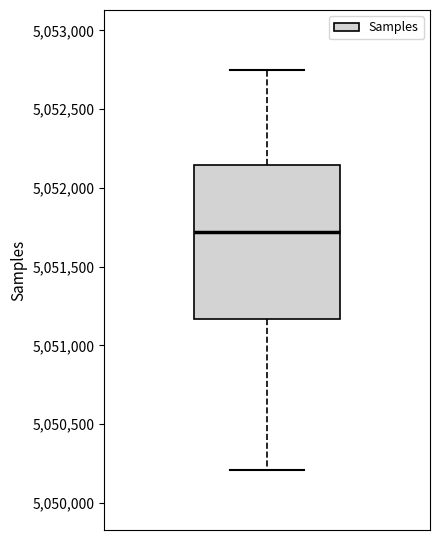

Transcribe this box plot: give where the median line is, the range the box spans, and where the two whiskers end, as read against the y-axis. The values are not printed on the chart, so give them approximately, as read against the axis.

median 5051700, box 5051150 to 5052150, whiskers 5050200 to 5052750